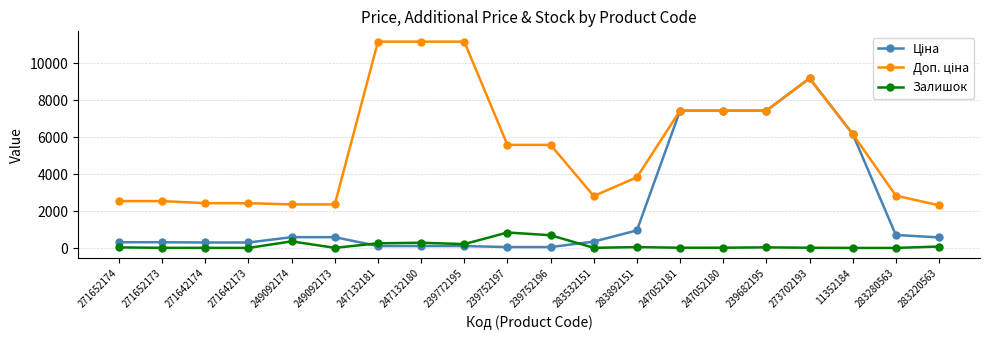

How many lines are shown in the chart?

3